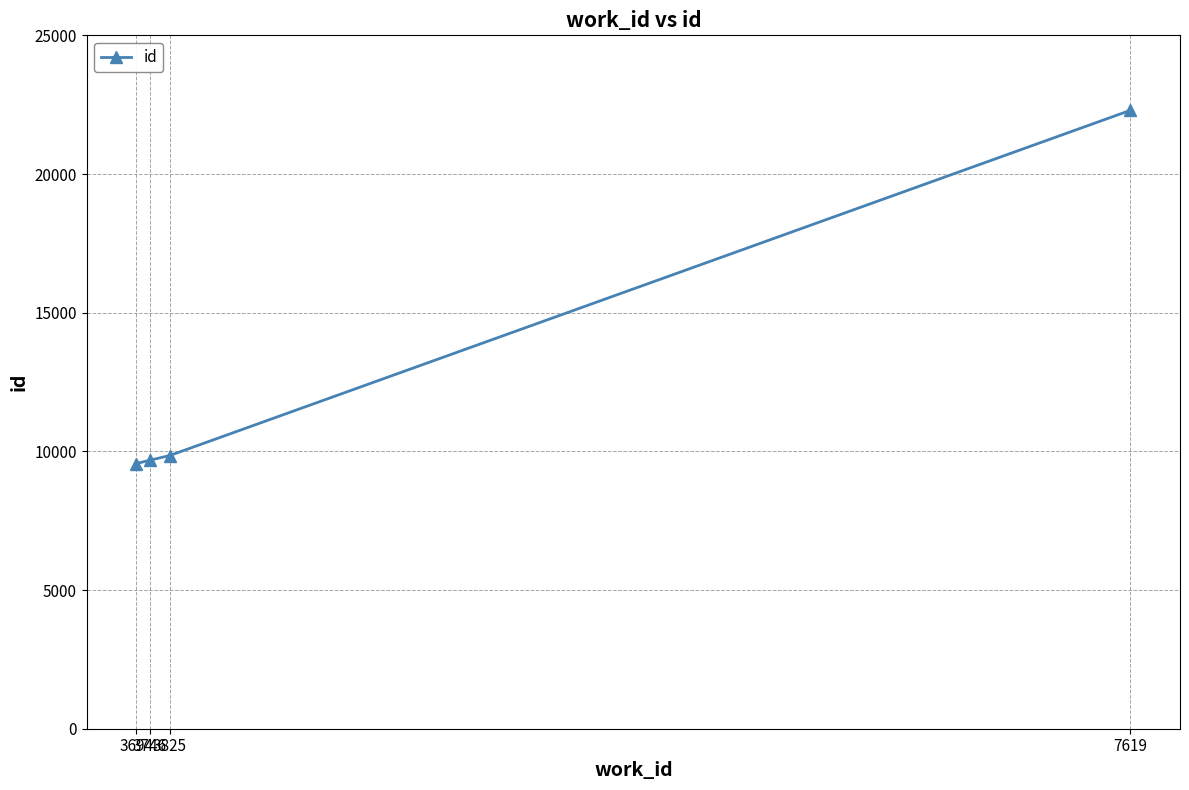

What is the difference between the second highest and minimum values?

287